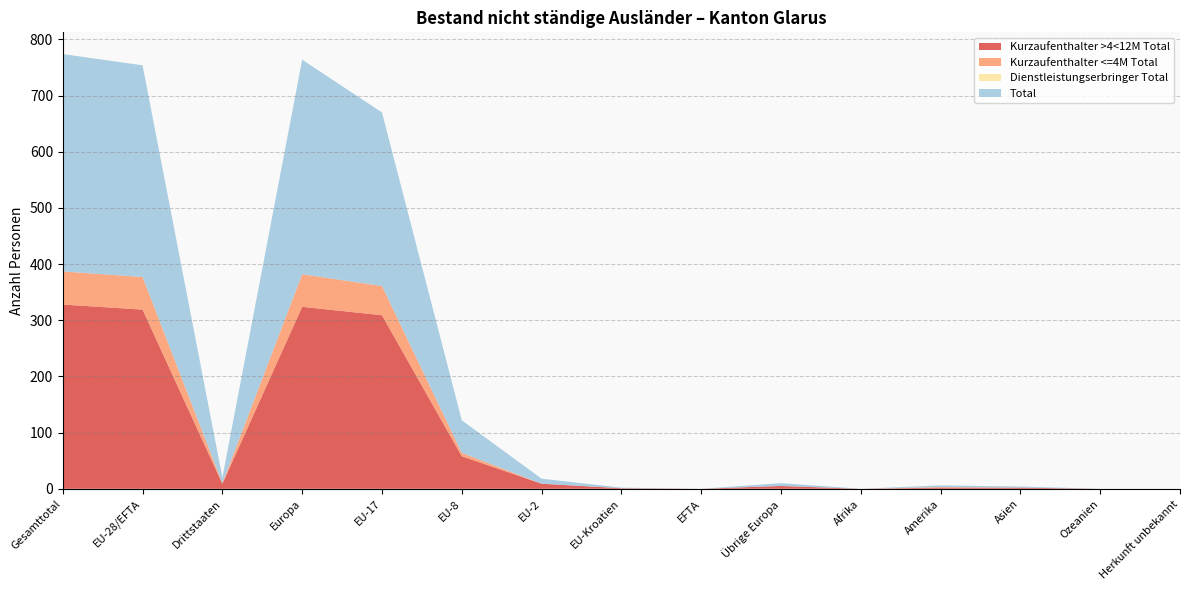

Reading right to left, list all the values displayed in this chart.

Kurzaufenthalter >4<12M Total: Herkunft unbekannt=0	Ozeanien=0	Asien=2	Amerika=2	Afrika=0	Übrige Europa=5	EFTA=0	EU-Kroatien=1	EU-2=9	EU-8=58	EU-17=309	Europa=324	Drittstaaten=9	EU-28/EFTA=319	Gesamttotal=328
Kurzaufenthalter <=4M Total: Herkunft unbekannt=0	Ozeanien=0	Asien=0	Amerika=1	Afrika=0	Übrige Europa=0	EFTA=0	EU-Kroatien=0	EU-2=0	EU-8=6	EU-17=52	Europa=58	Drittstaaten=1	EU-28/EFTA=58	Gesamttotal=59
Dienstleistungserbringer Total: Herkunft unbekannt=0	Ozeanien=0	Asien=0	Amerika=0	Afrika=0	Übrige Europa=0	EFTA=0	EU-Kroatien=0	EU-2=0	EU-8=0	EU-17=0	Europa=0	Drittstaaten=0	EU-28/EFTA=0	Gesamttotal=0
Total: Herkunft unbekannt=0	Ozeanien=0	Asien=2	Amerika=3	Afrika=0	Übrige Europa=5	EFTA=0	EU-Kroatien=1	EU-2=9	EU-8=58	EU-17=309	Europa=382	Drittstaaten=10	EU-28/EFTA=377	Gesamttotal=387